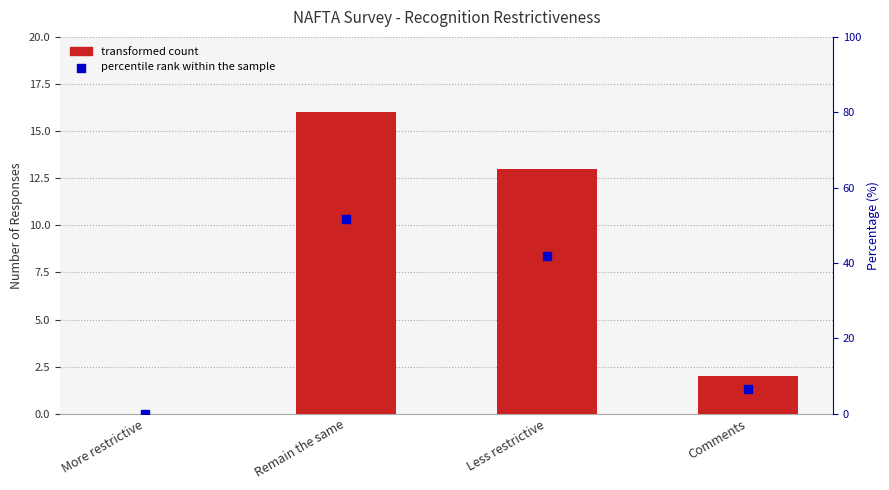

Which series contains the highest Y value?

Percentile rank within the sample